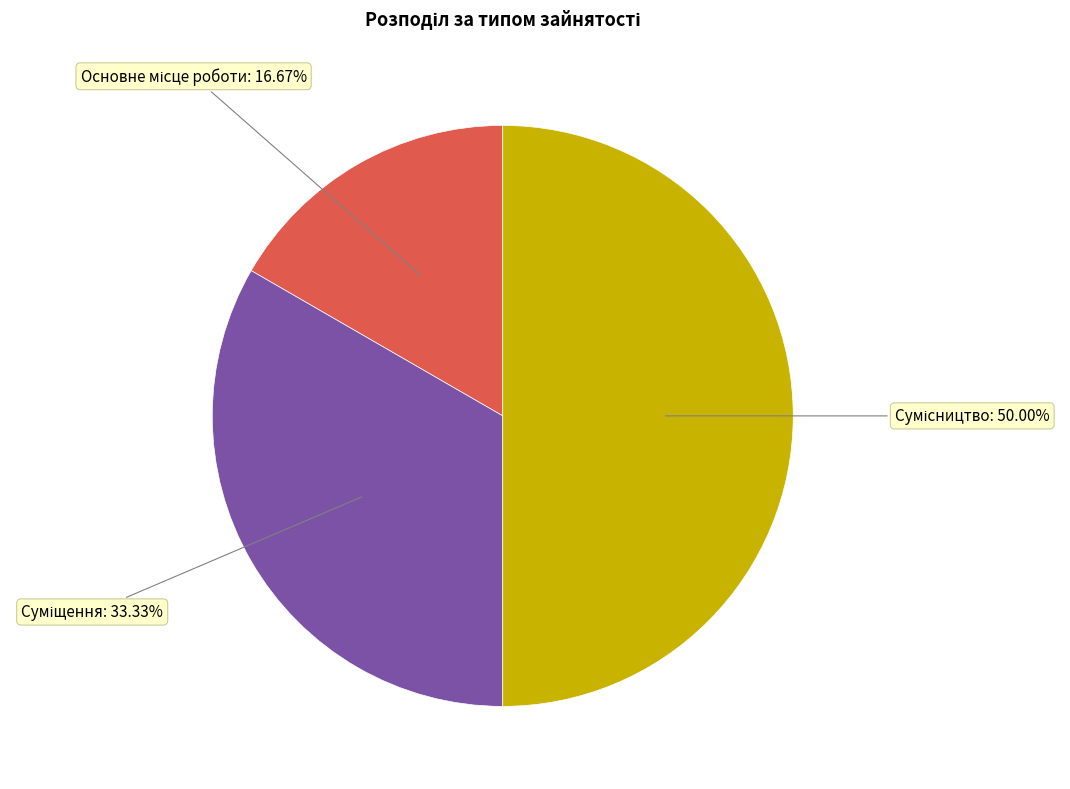

What is the total percentage of Сумісництво and Суміщення?

83.3%